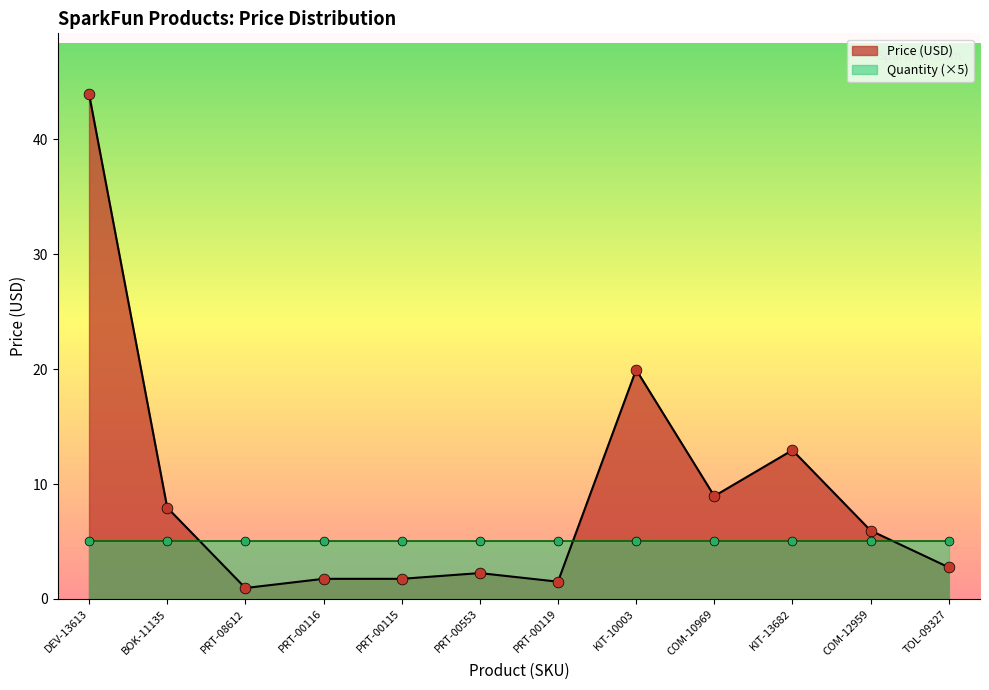

What is the change in value from BOK-11135 to PRT-00115?

-6.2